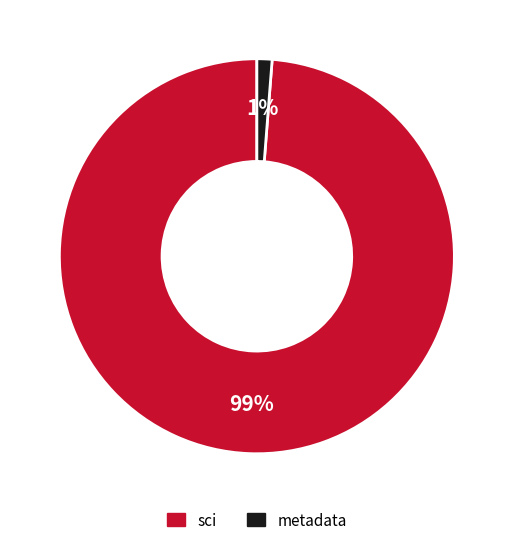

To the nearest percent, what is the average slice percentage?

50%